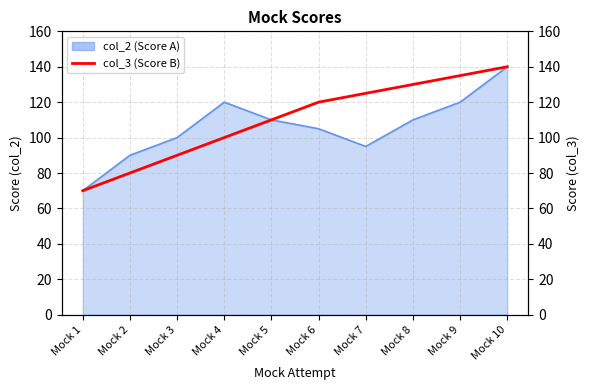

Reading left to right, extract all data points from this chart.

Mock 1=70	Mock 2=80	Mock 3=90	Mock 4=100	Mock 5=110	Mock 6=120	Mock 7=125	Mock 8=130	Mock 9=135	Mock 10=140